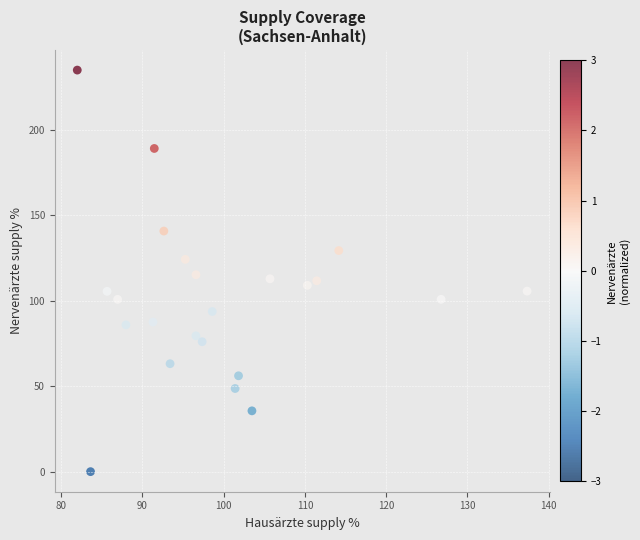

What is the range of X values (max minus min)?

55.4